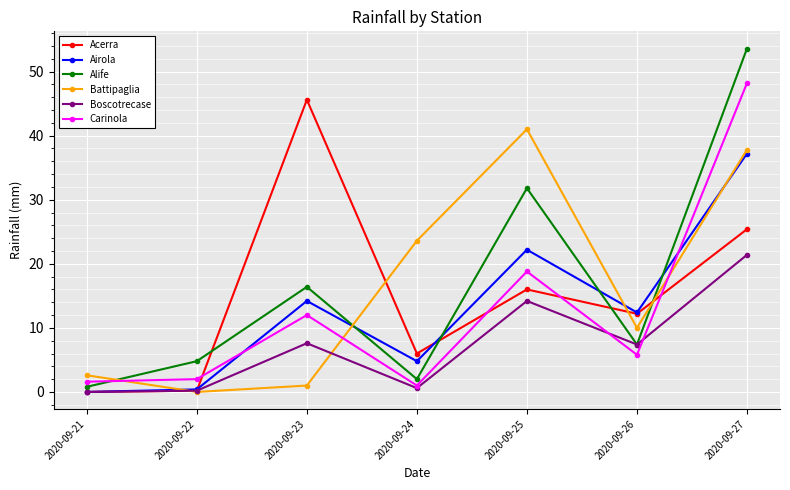

True or false: Alife has more than 0 interior local peaks.

True